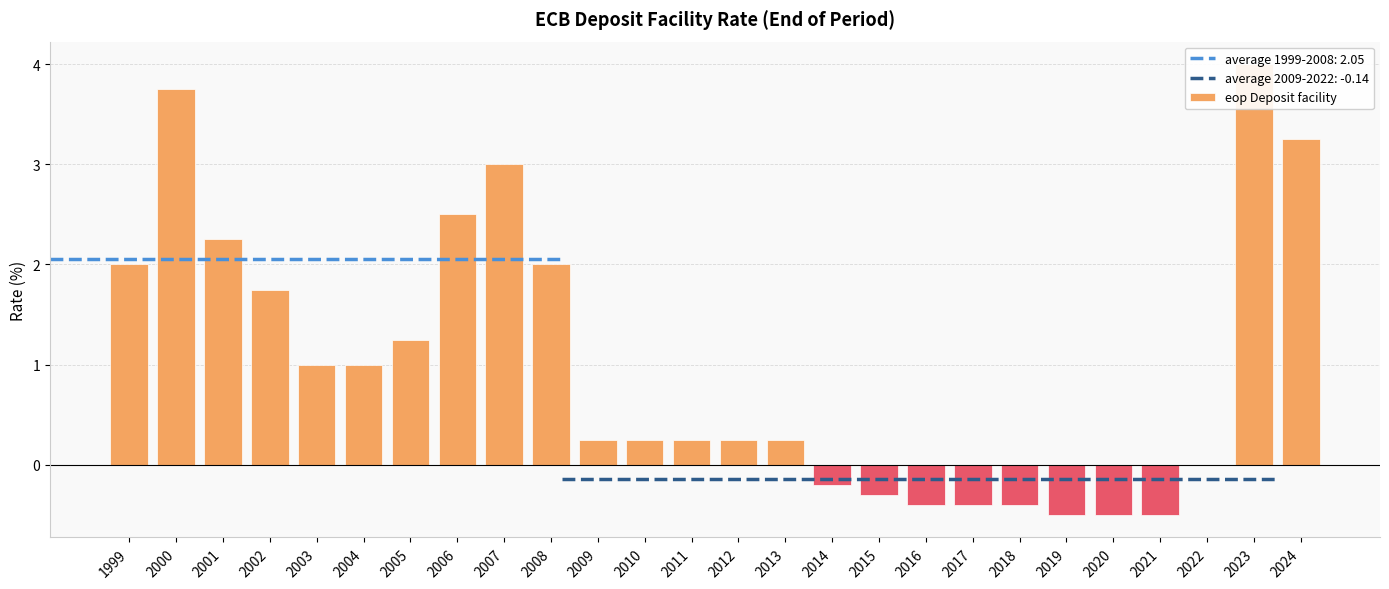

What is the change in value from 2002 to 2020?

-2.2